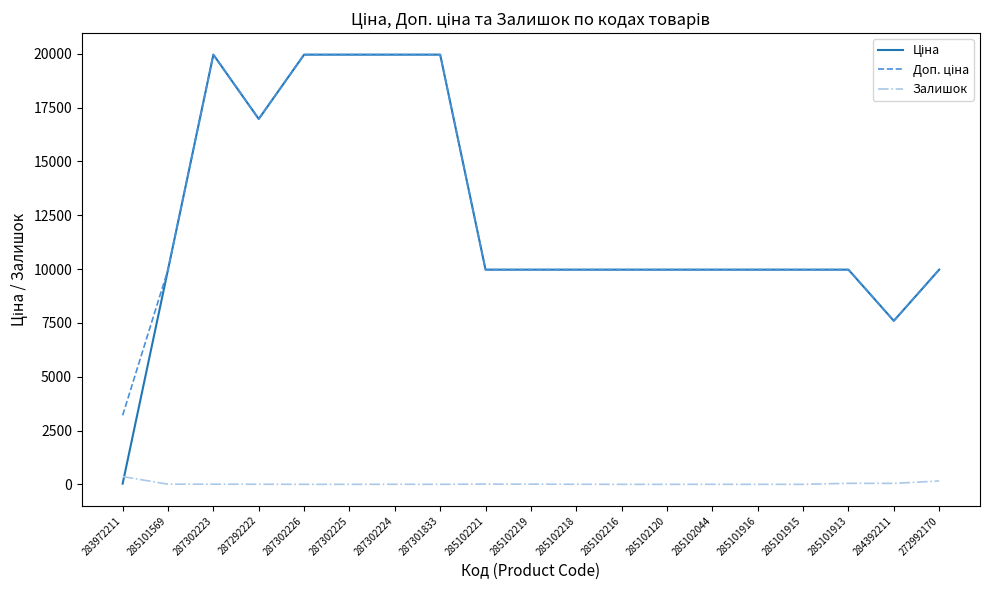

What is the spread (max minus min) of values at 285102120?

9975.0